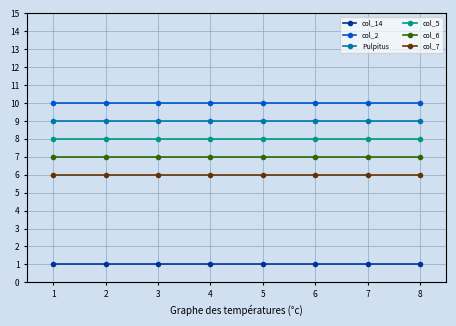

What is the average value of the col_2 series?

10